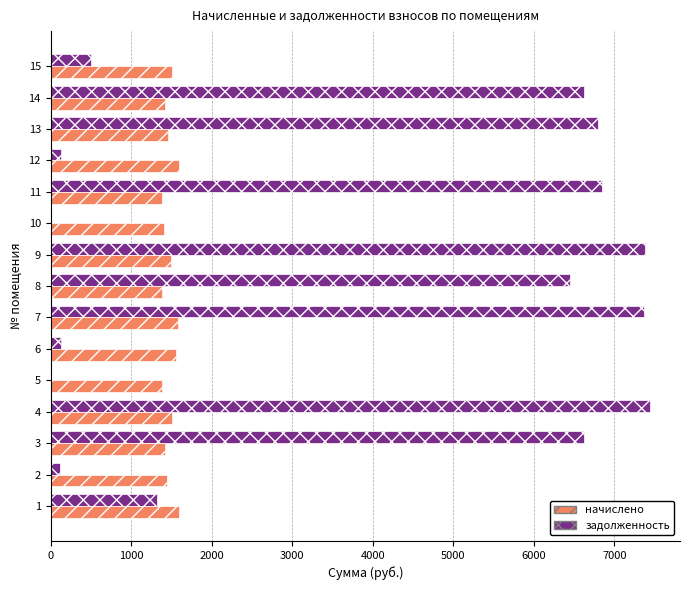

What is the maximum value for начислено?

1596.4